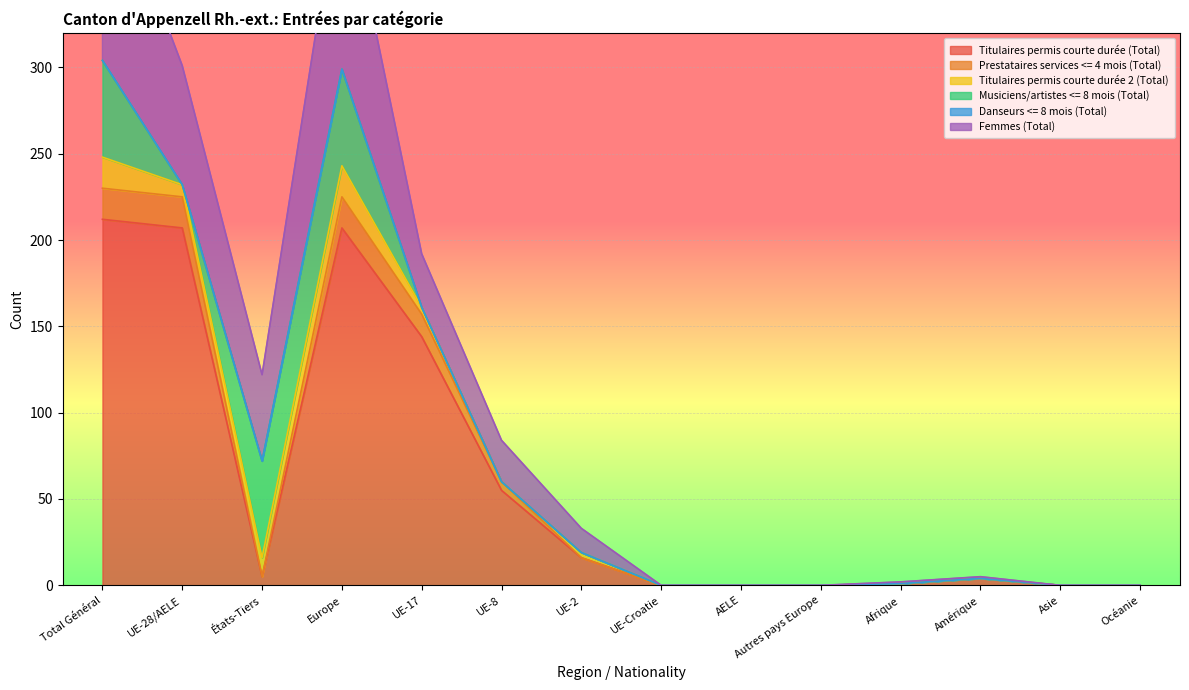

True or false: Femmes (Total) has more than 2 points higher than both neighbors.

False